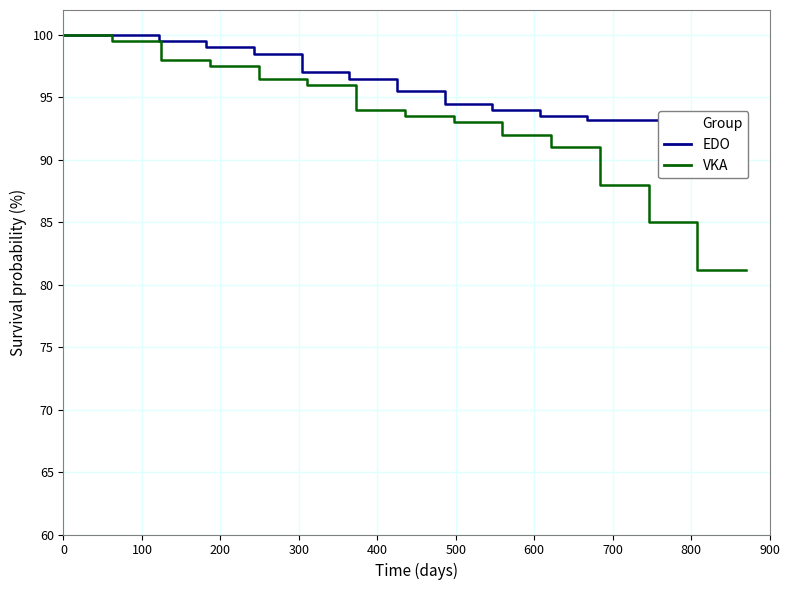

List the series in order of their peak value, lowest first.

EDO, VKA